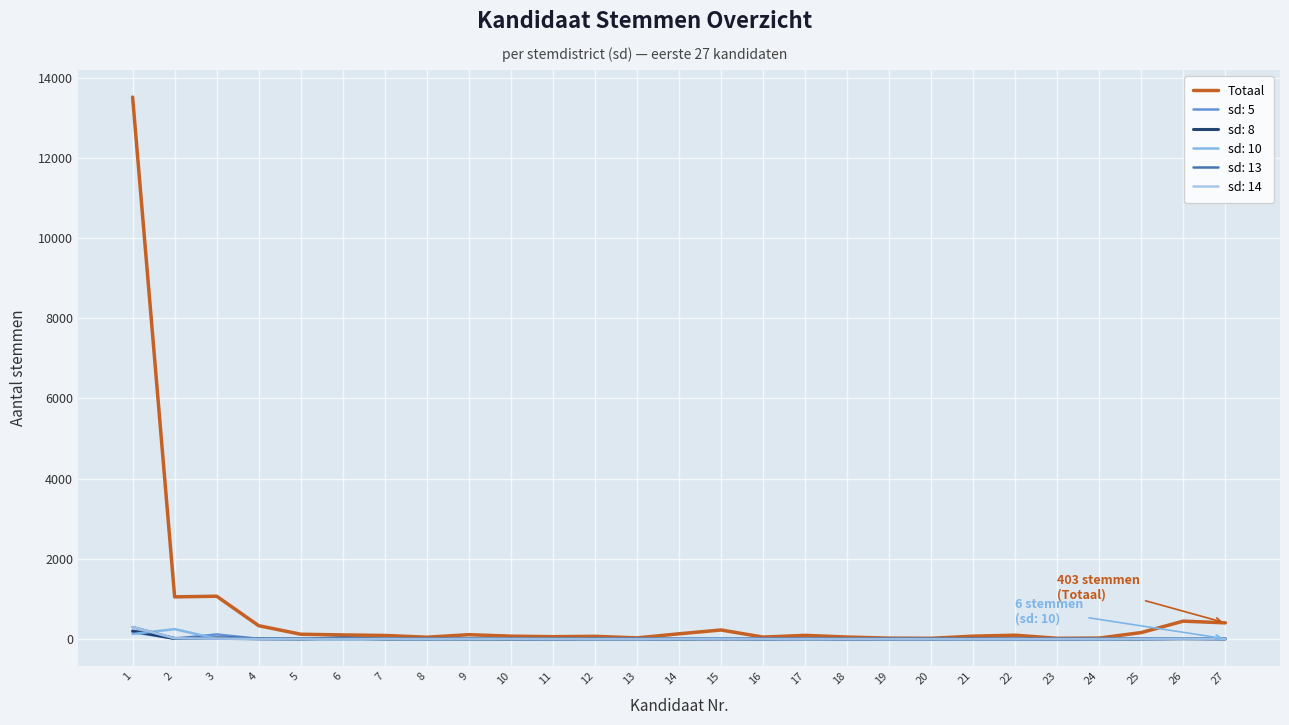

Which label corresponds to the largest value in the chart?

1